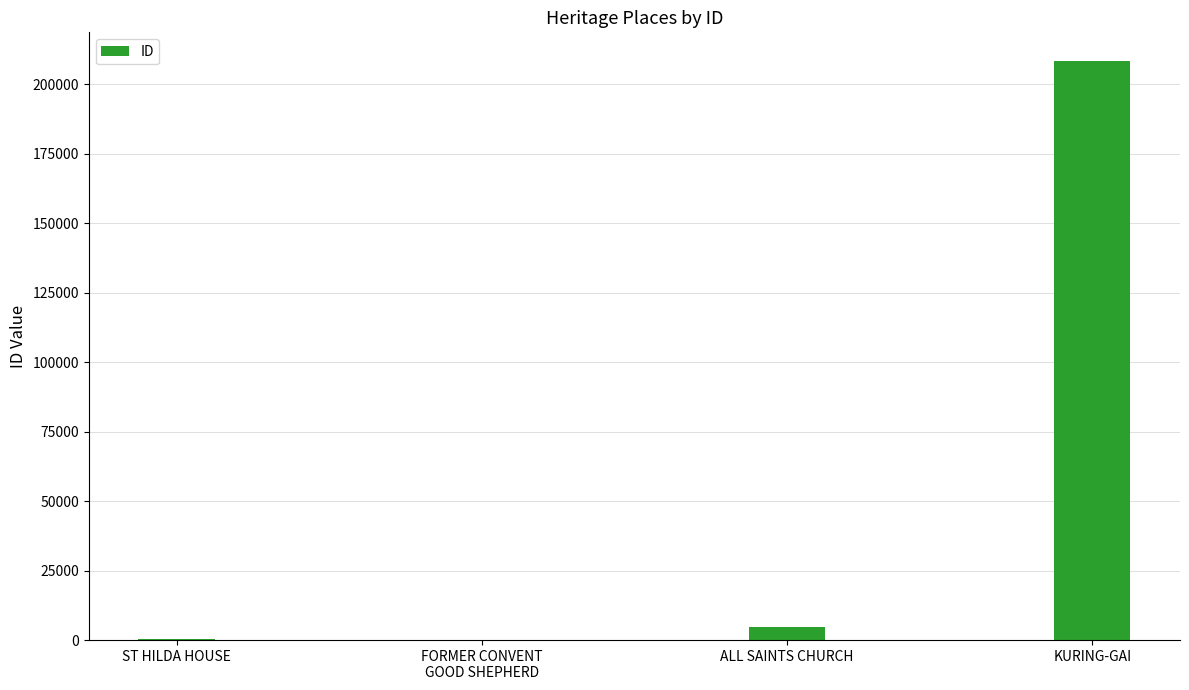

How many data points does each series have?

4